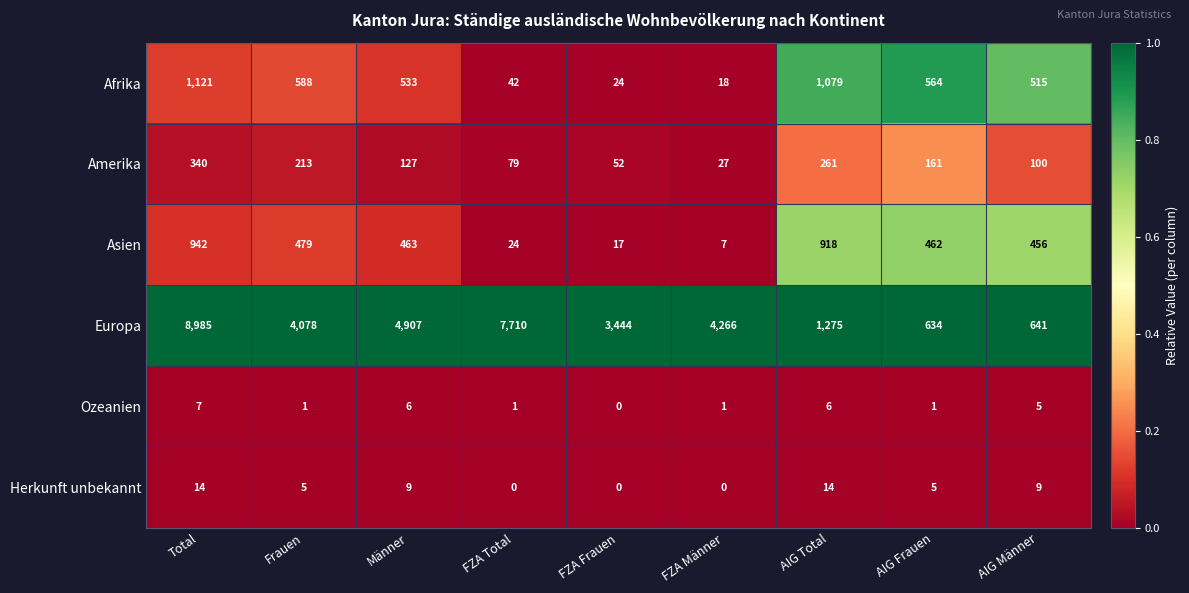

What is the greatest value displayed?

8985